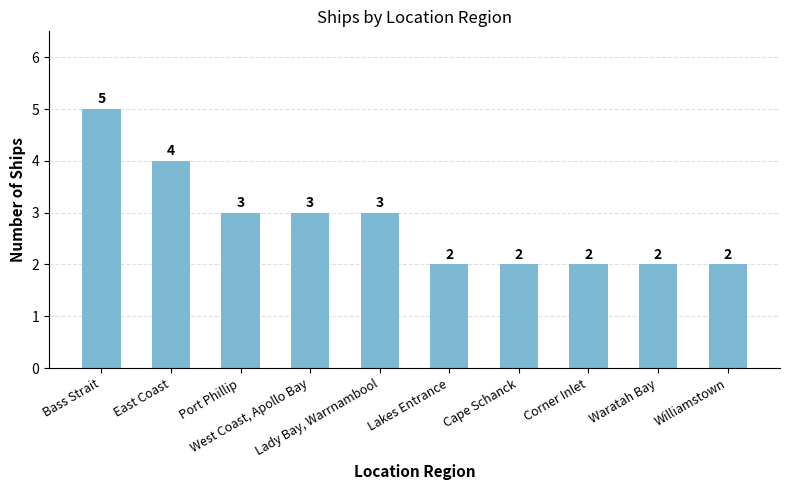

How many values are below 3?

5